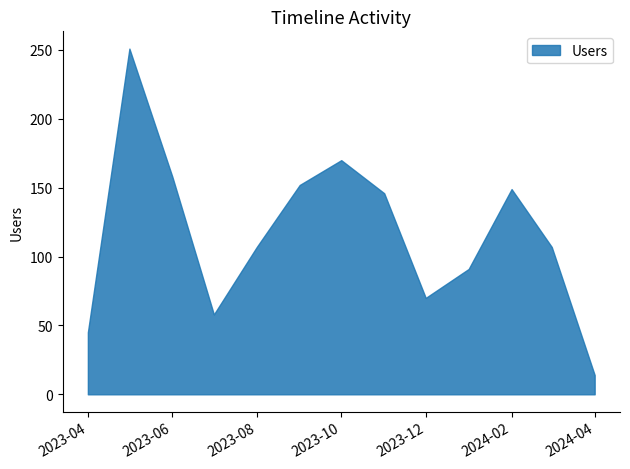

What is the ratio of the value at 2023-08 to the value at 2023-10?

0.6